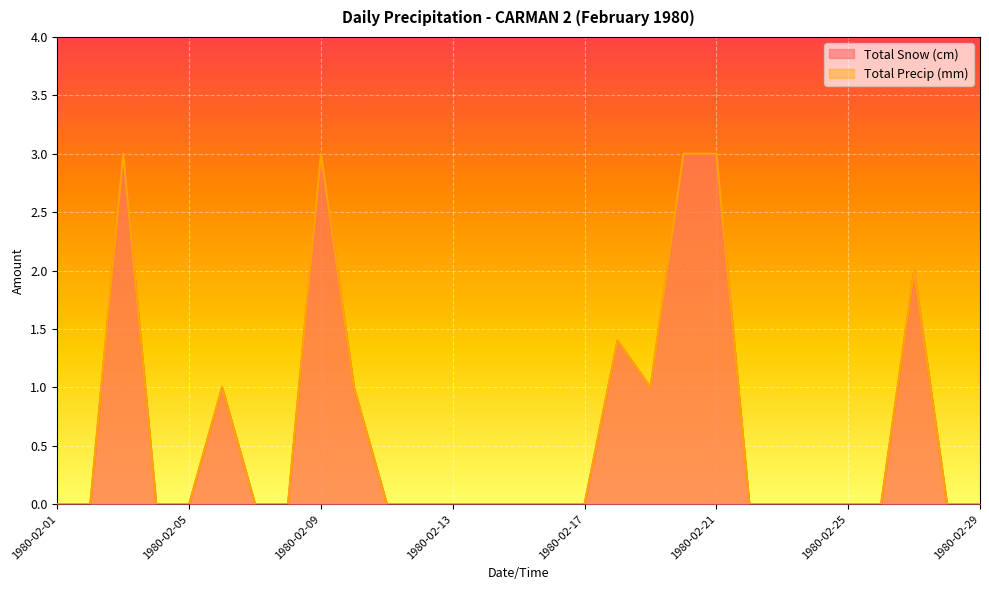

At how many categories does at least one series exceed 1?

6